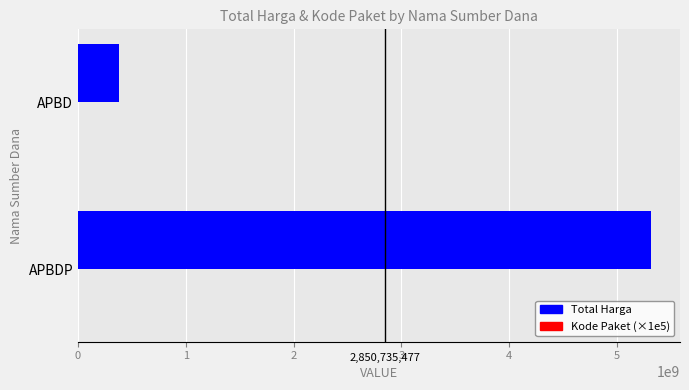

How many series are shown in this chart?

2